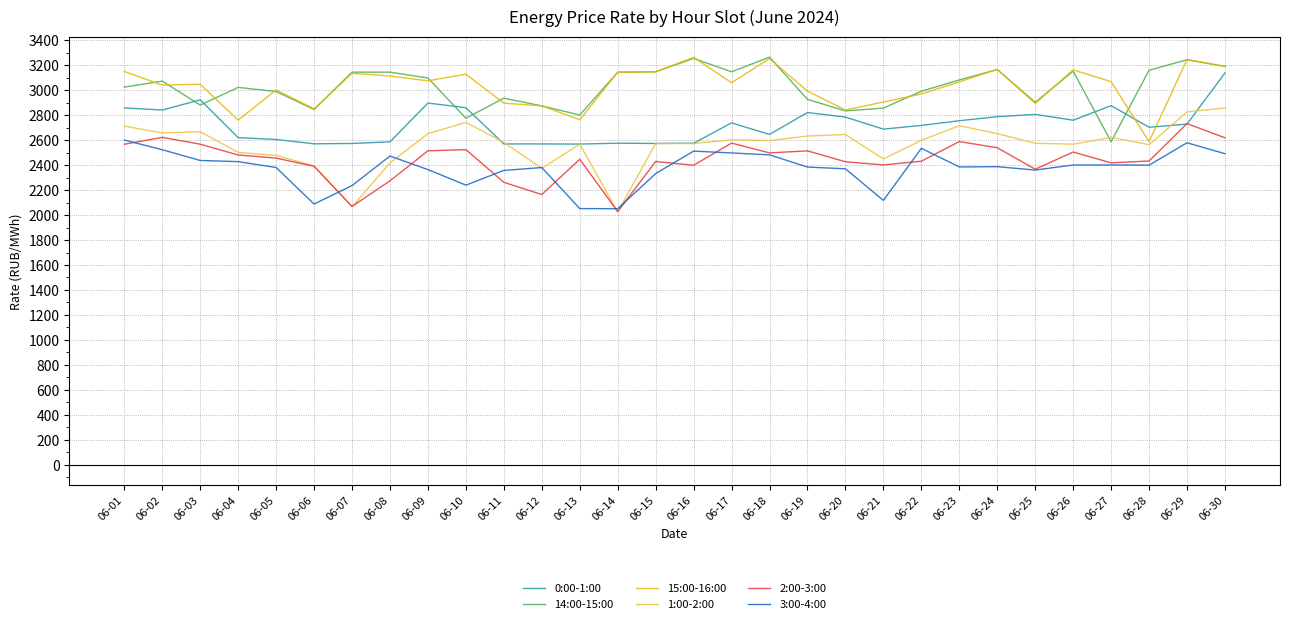

What is the difference between the highest and lowest values at 06-13?

749.5